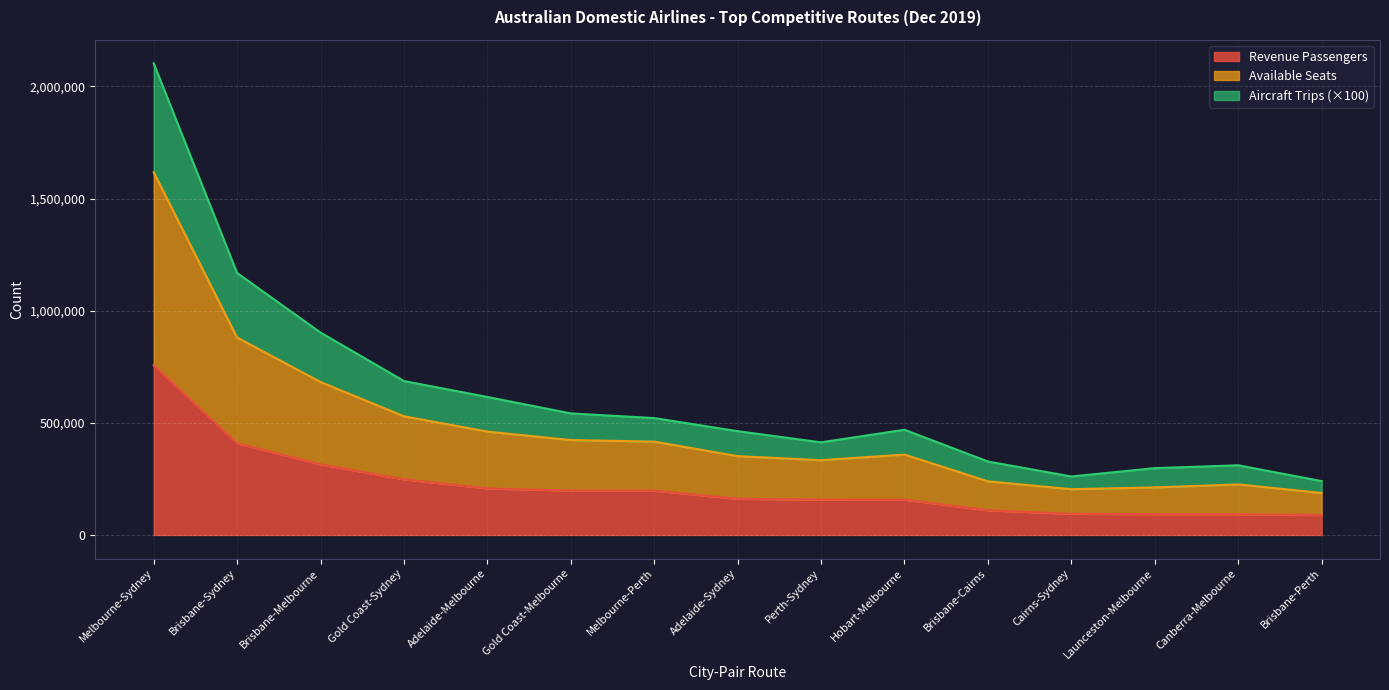

At how many categories does at least one series exceed 1766647?

1